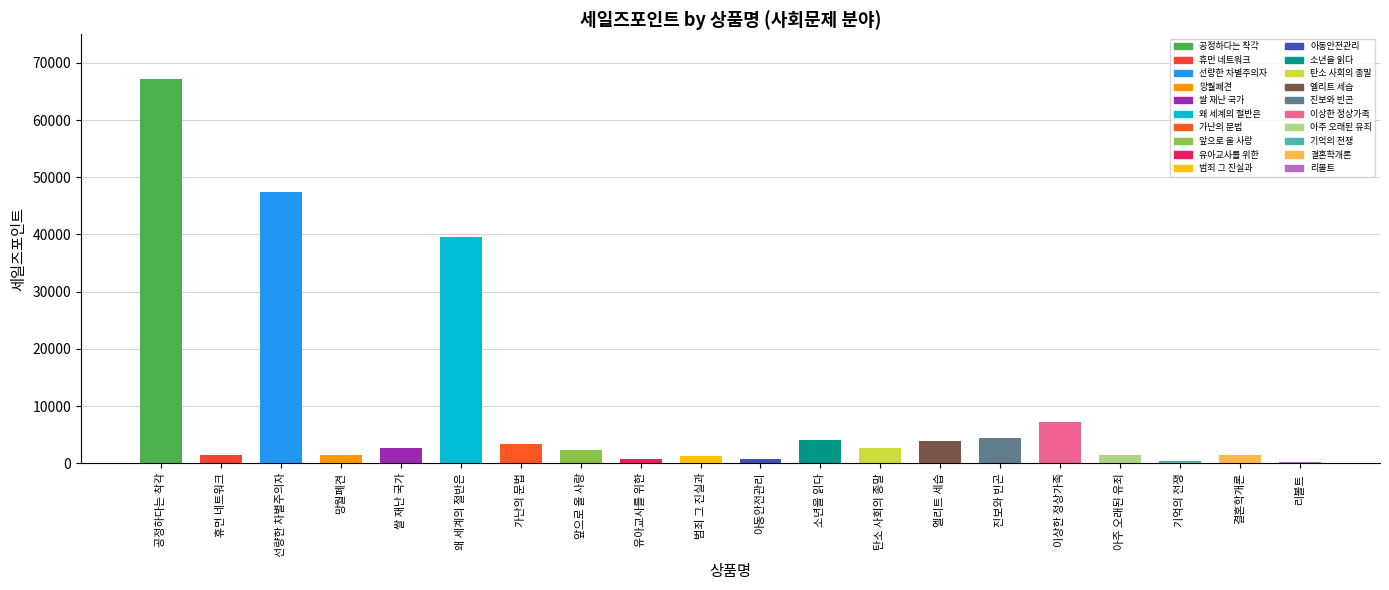

What is the difference between the values at 휴먼 네트워크 and 진보와 빈곤?

3068